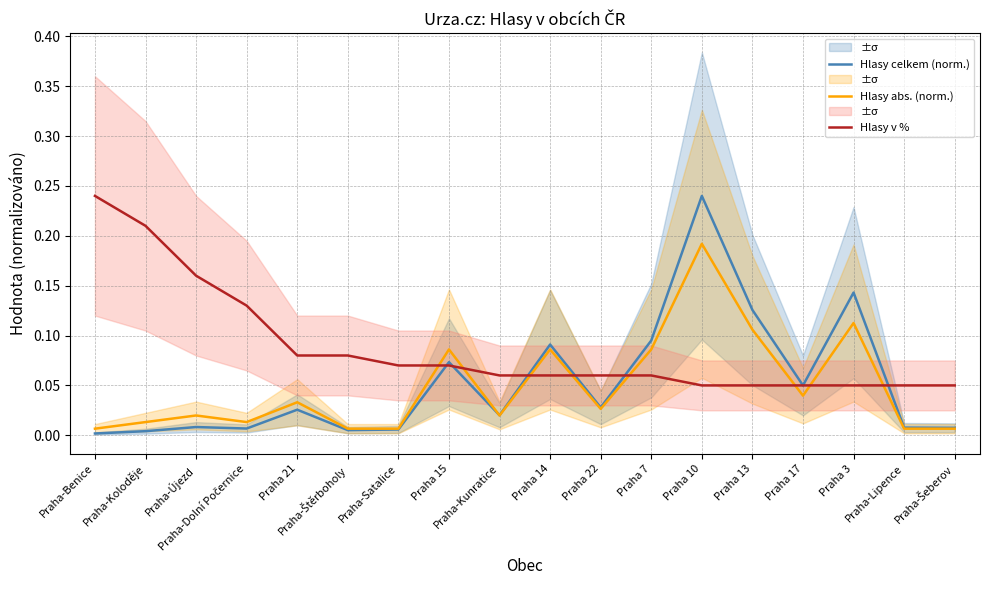

The value of Hlasy v % at Praha 10 is 0.1. True or false?

False